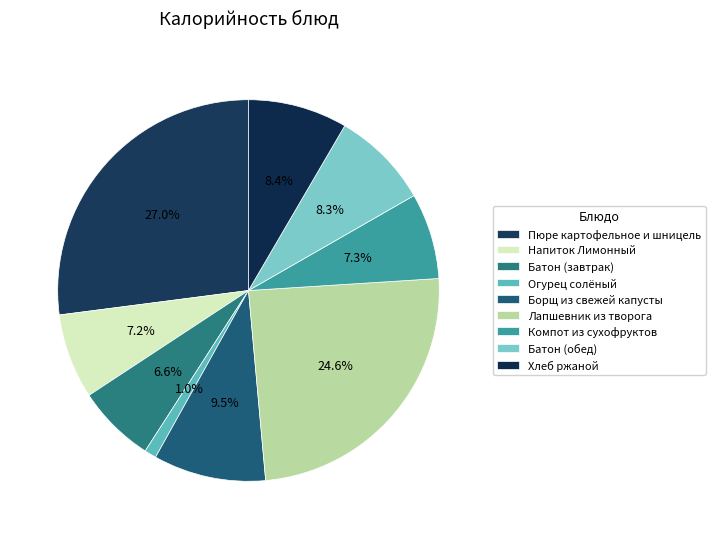

Which slice is the largest?

Пюре картофельное и шницель